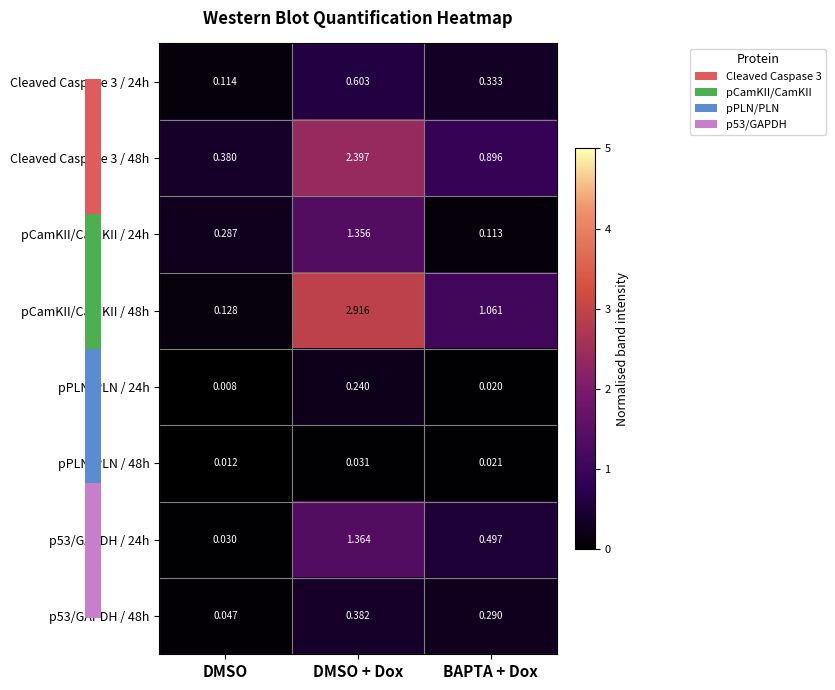

Which series has the widest spread of values?

pCamKII/CamKII / 48h